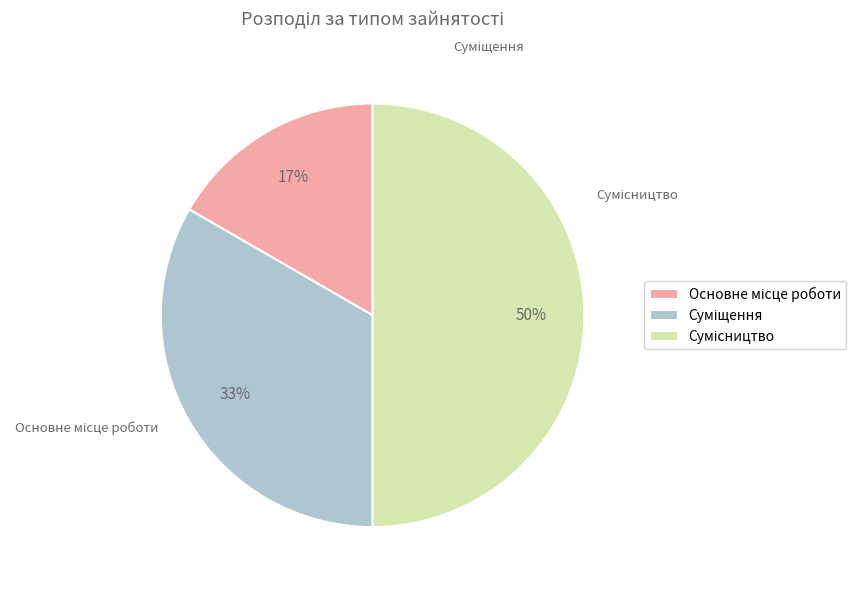

Does Основне місце роботи account for over 50% of the chart?

No